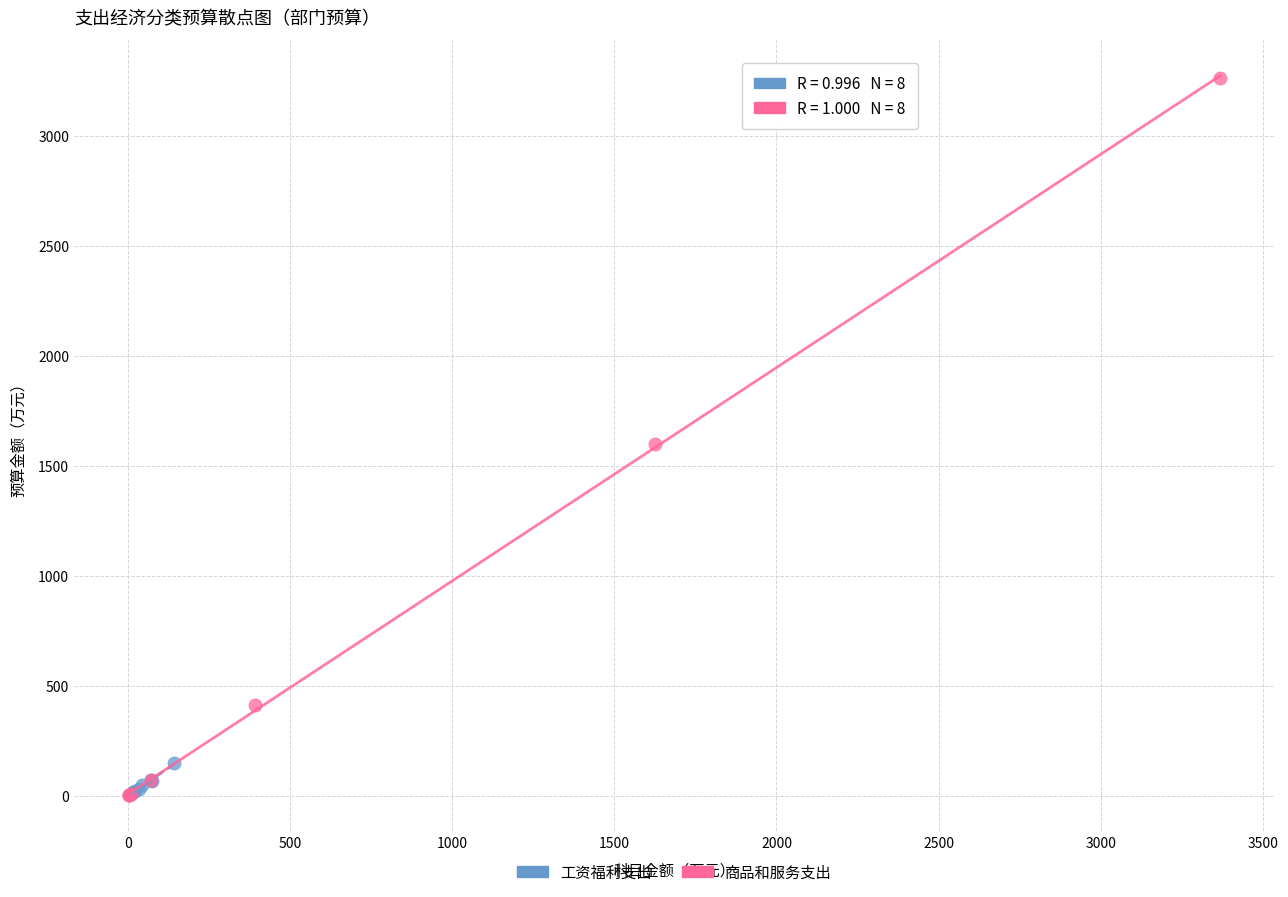

Which series reaches the maximum Y coordinate?

商品和服务支出